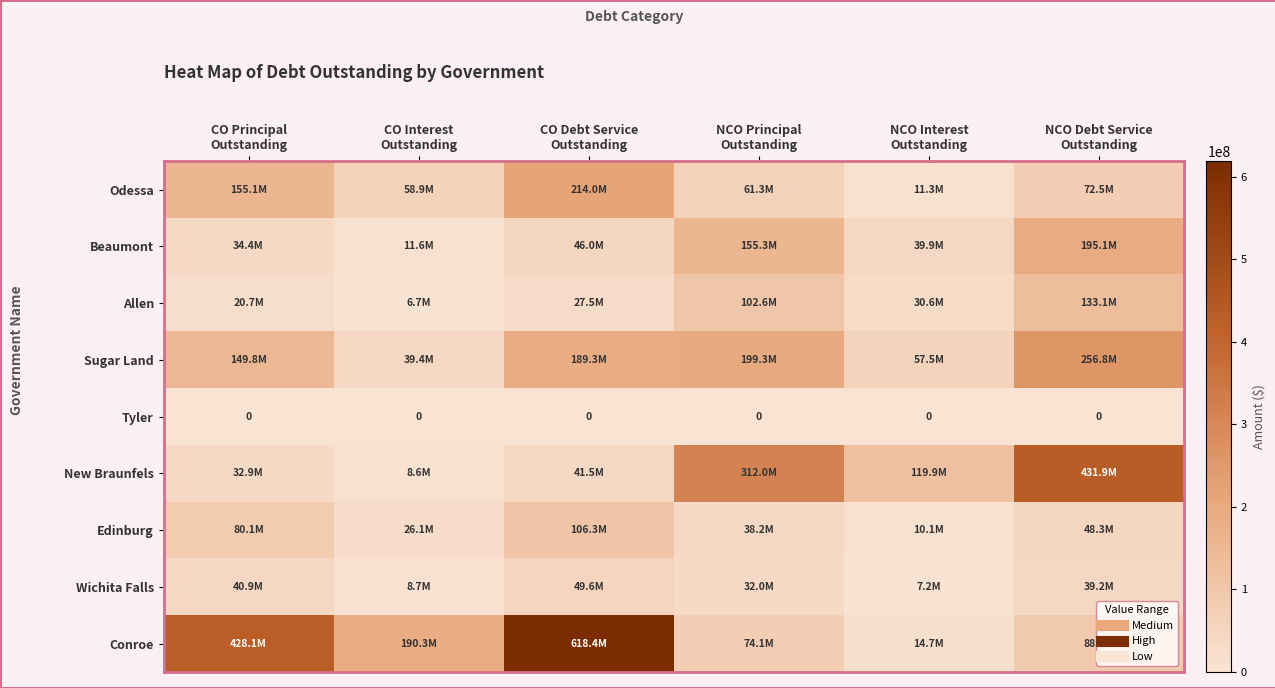

What is the maximum value for Conroe?

618392641.7